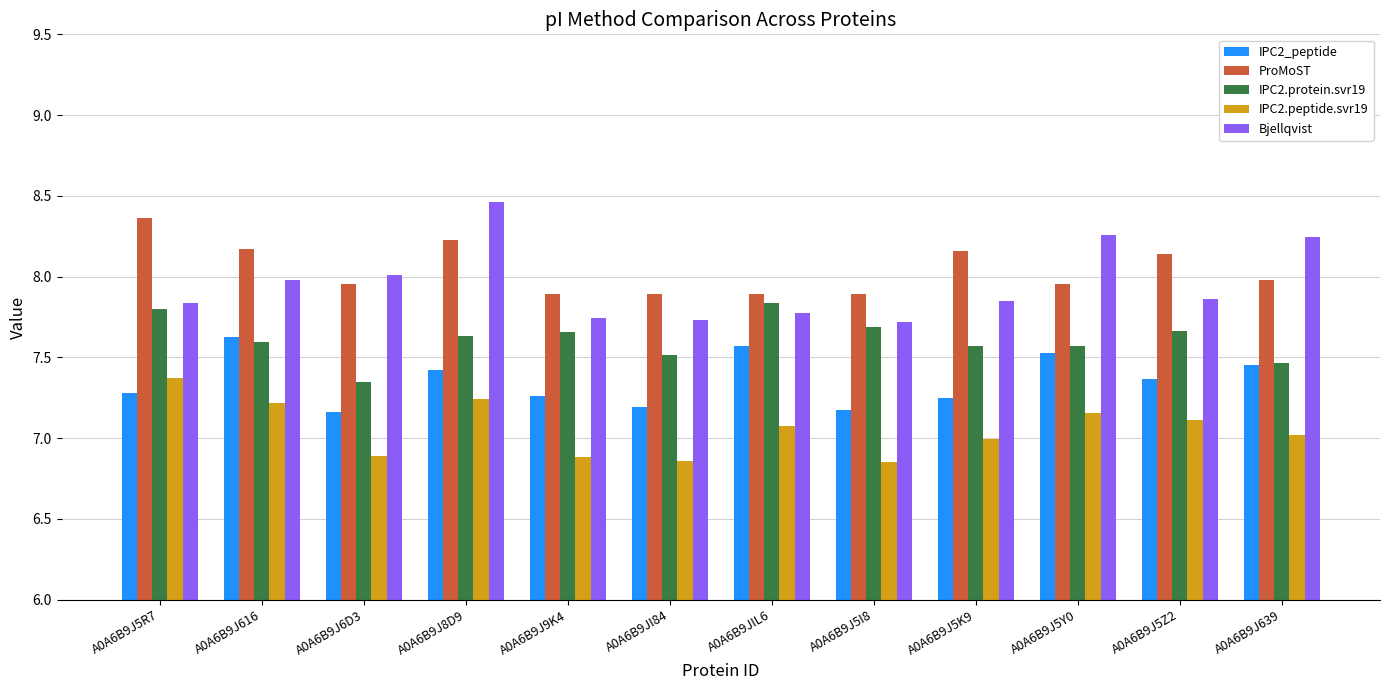

How many bars are there in each group?

5